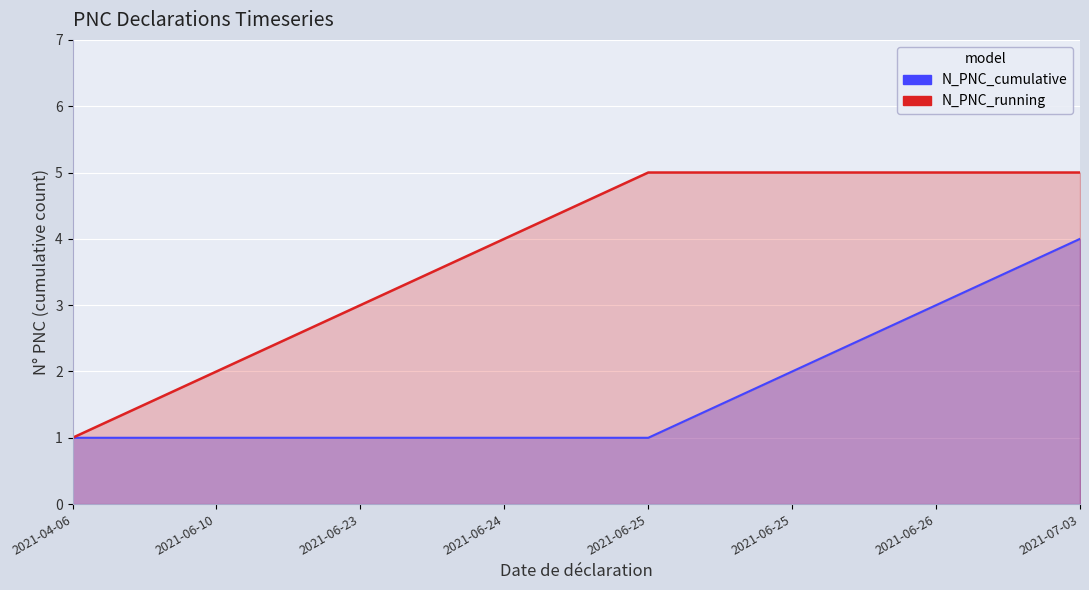

How many distinct data groups are displayed?

2